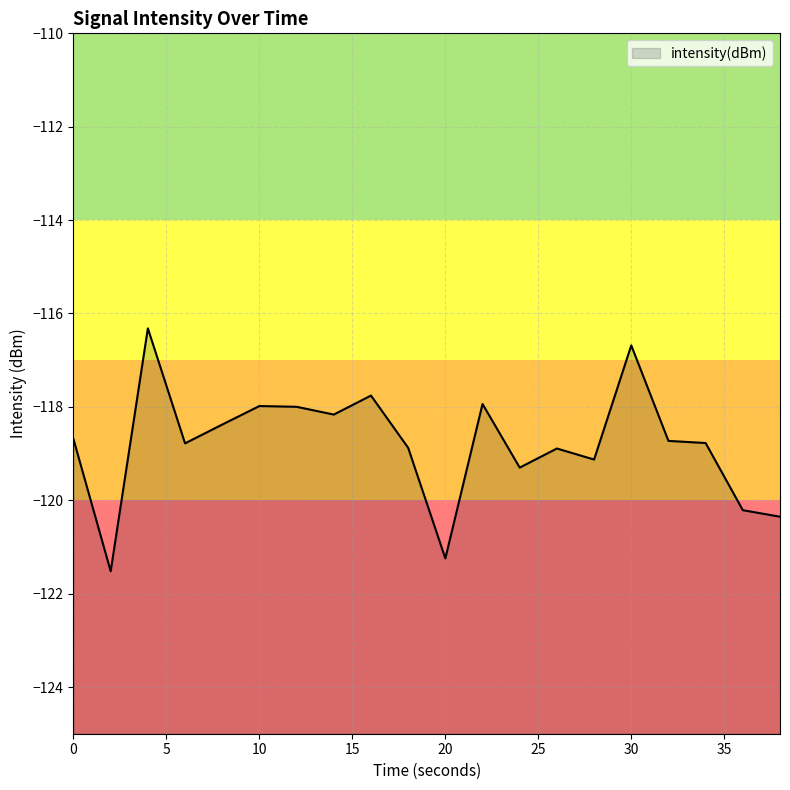

Rank the categories by value from highest to lowest.

4, 30, 16, 22, 10, 12, 14, 8, 0, 32, 34, 6, 18, 26, 28, 24, 36, 38, 20, 2